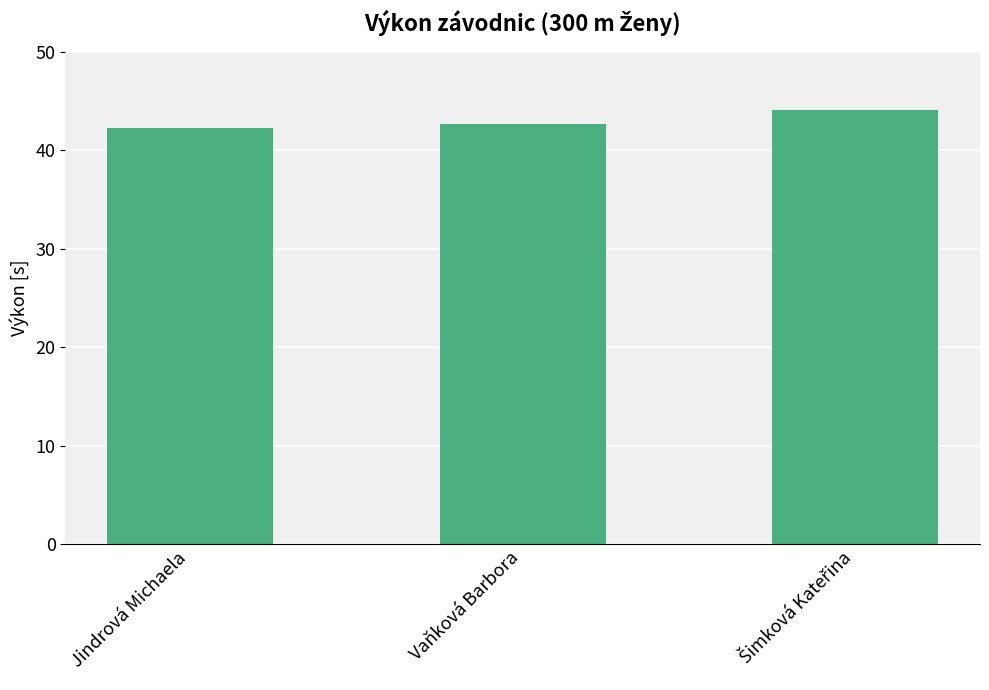

Reading left to right, what are all the values shown in this chart?

42.3	42.7	44.1